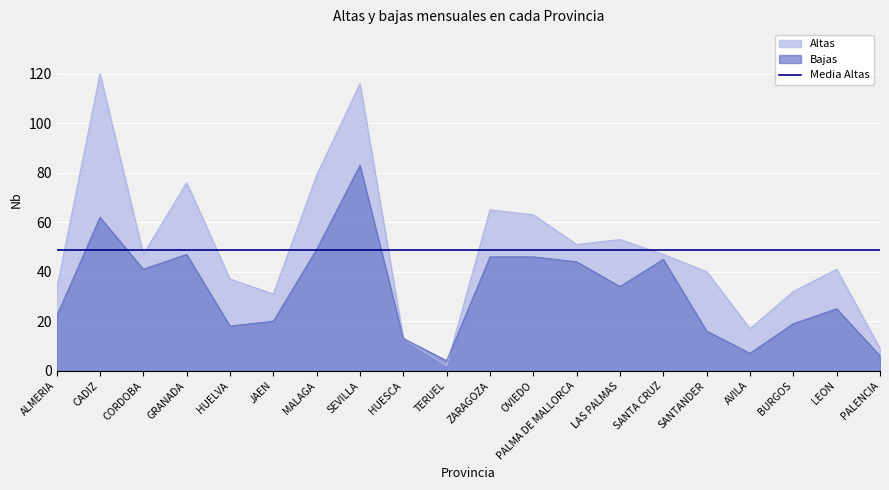

Reading left to right, extract all data points from this chart.

Altas: ALMERIA=33	CADIZ=120	CORDOBA=47	GRANADA=76	HUELVA=37	JAEN=31	MALAGA=79	SEVILLA=116	HUESCA=13	TERUEL=2	ZARAGOZA=65	OVIEDO=63	PALMA DE MALLORCA=51	LAS PALMAS=53	SANTA CRUZ=47	SANTANDER=40	AVILA=17	BURGOS=32	LEON=41	PALENCIA=9
Bajas: ALMERIA=22	CADIZ=62	CORDOBA=41	GRANADA=47	HUELVA=18	JAEN=20	MALAGA=49	SEVILLA=83	HUESCA=13	TERUEL=4	ZARAGOZA=46	OVIEDO=46	PALMA DE MALLORCA=44	LAS PALMAS=34	SANTA CRUZ=45	SANTANDER=16	AVILA=7	BURGOS=19	LEON=25	PALENCIA=6